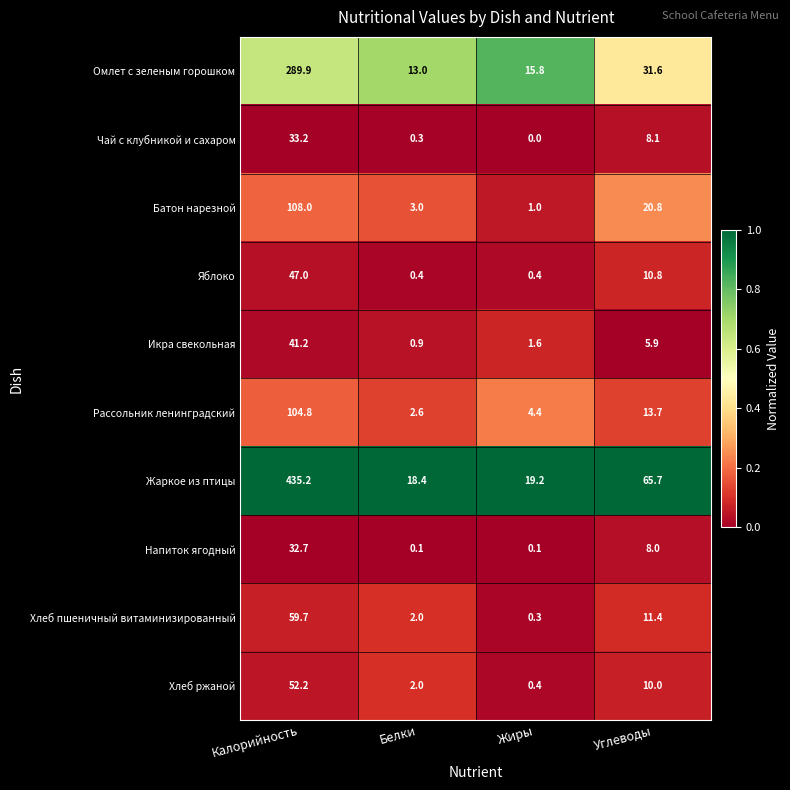

Which series has the largest range (max minus min)?

Жаркое из птицы